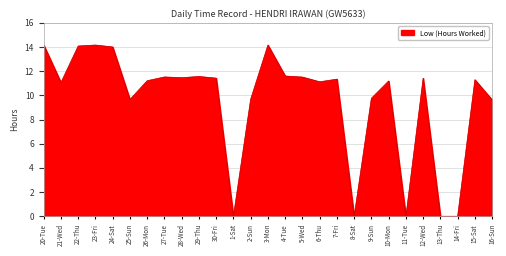

What position from the right is 10-Mon?

7